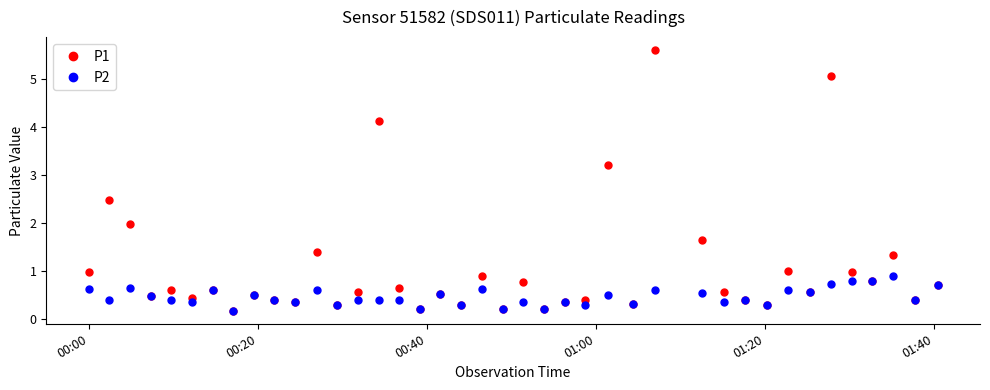

What is the greatest value displayed?

5.6